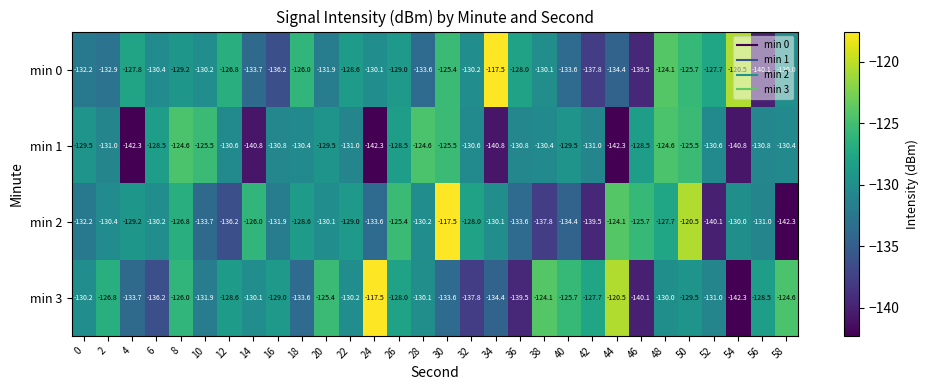

What is the difference between the min 2 values at 36 and 22?

4.6